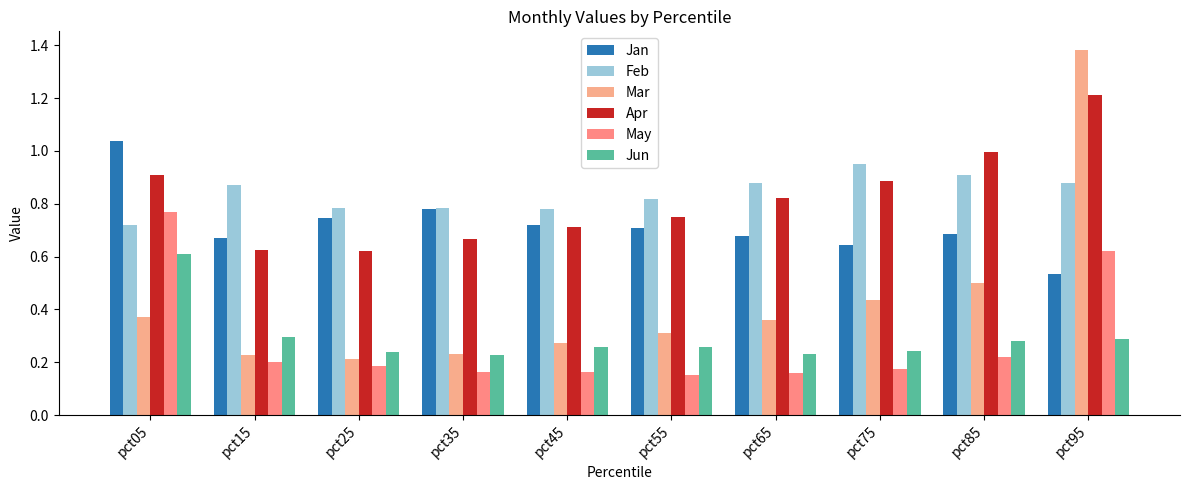

At pct55, list the series in order from largest to smallest.

Feb, Apr, Jan, Mar, Jun, May